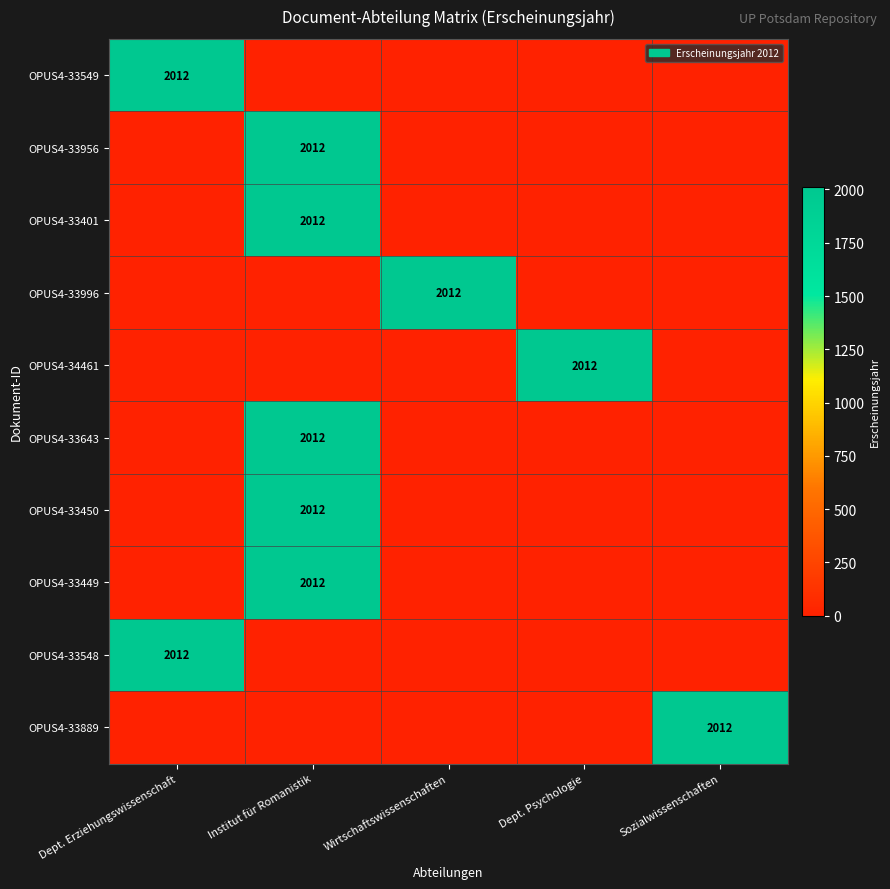

True or false: OPUS4-33449 has a value of 2012 at Institut für Romanistik.

True